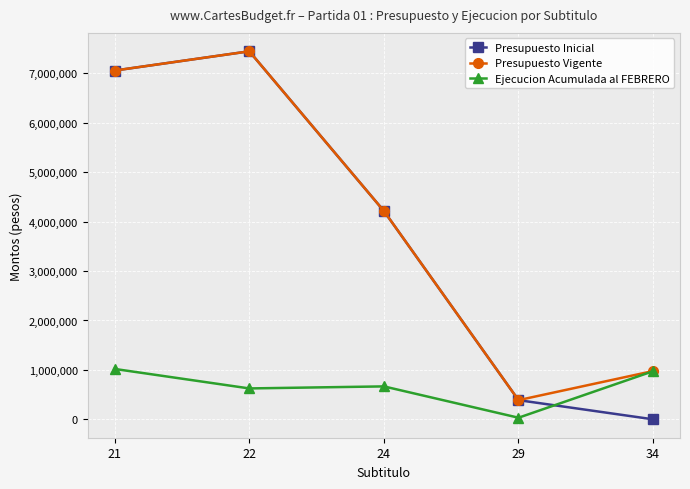

What is the difference between the maximum and minimum values in the Ejecucion Acumulada al FEBRERO series?

986807